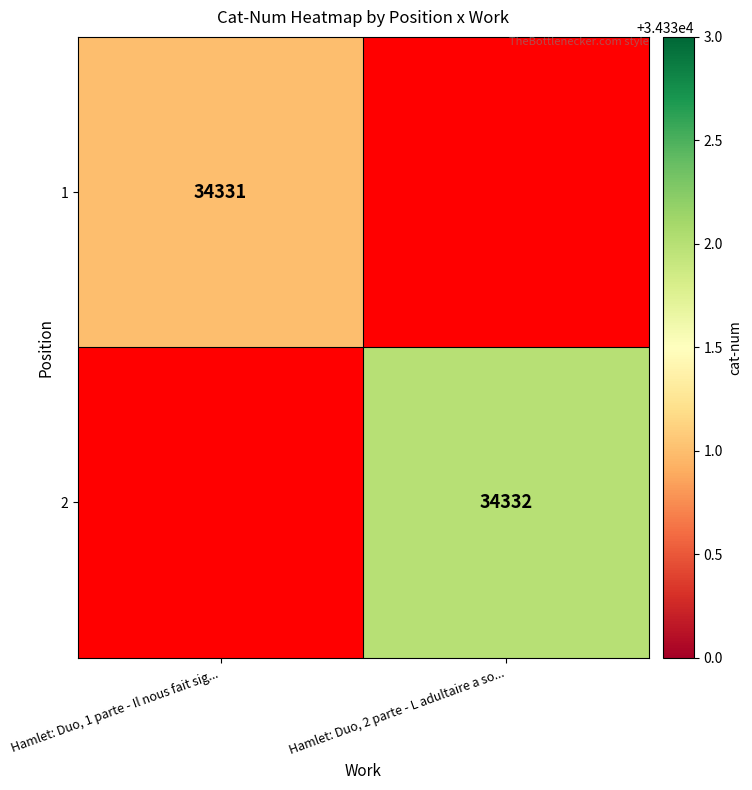

Count the number of data series in this chart.

2